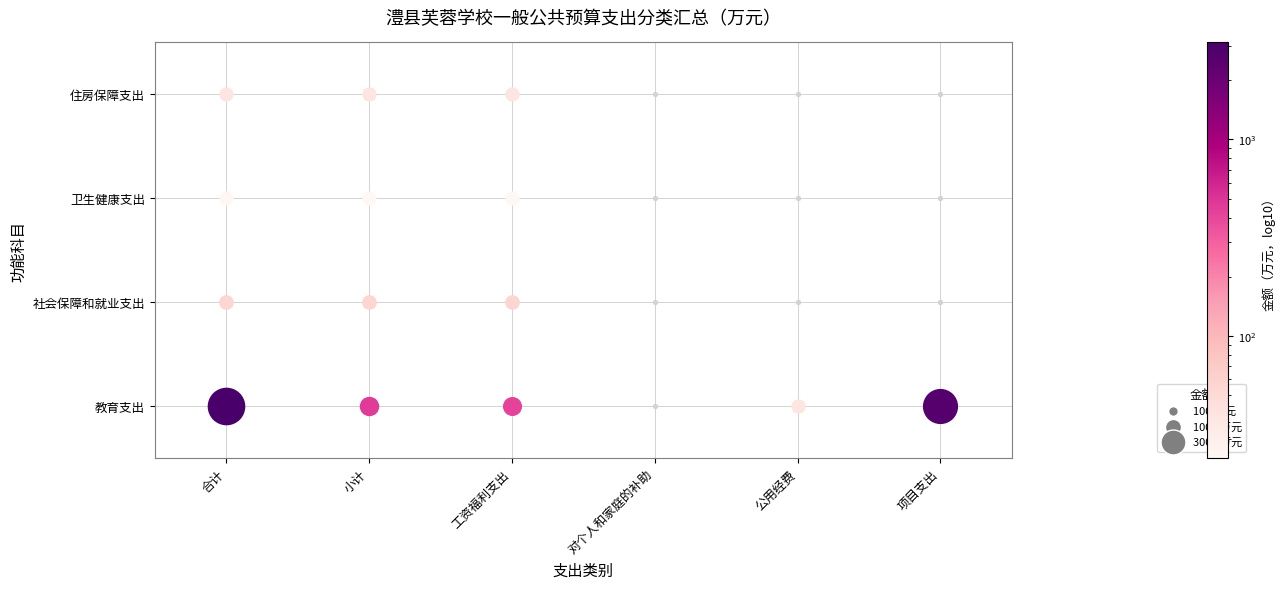

What is the difference between the maximum and second lowest values in the 教育支出 series?

3074.7